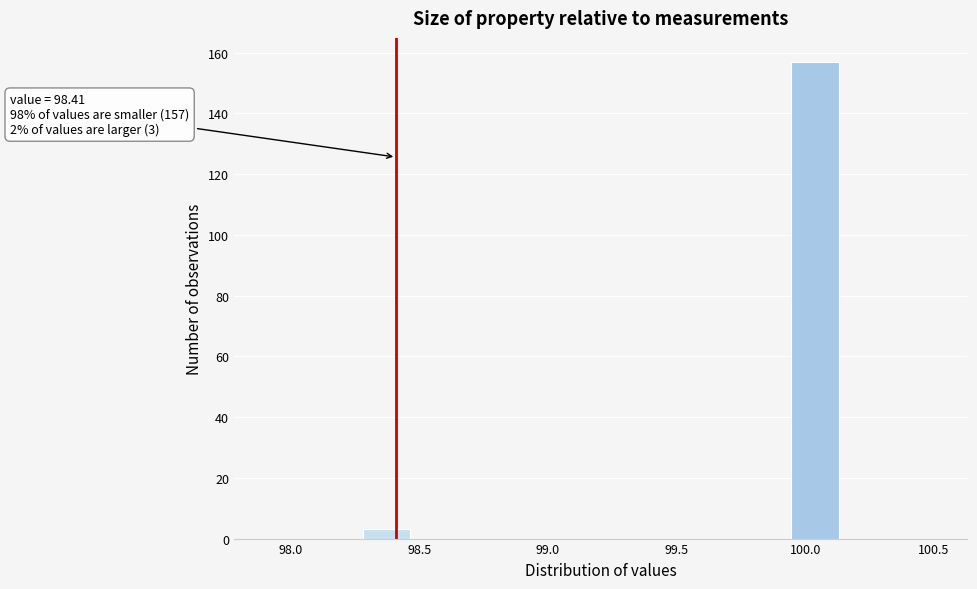

Read against the x-axis, roughly where is the centre of the tallest bar?

100.05